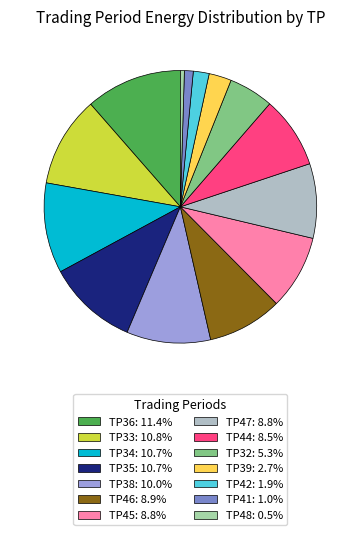

Is there any slice that represents more than half of the pie?

No